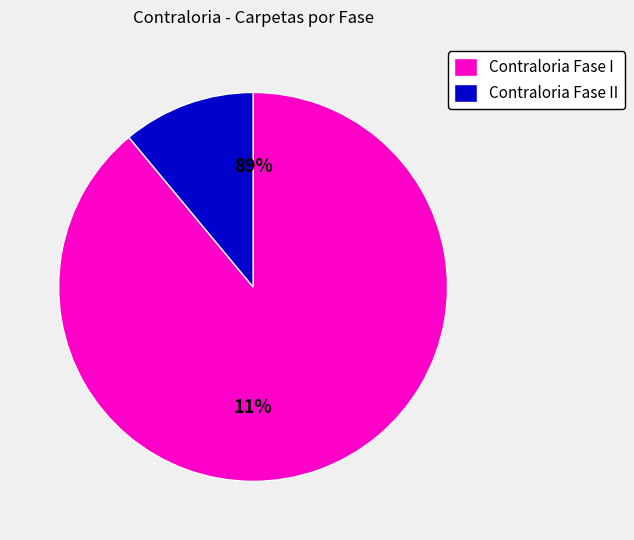

The 8880 slice represents 7% of the pie. True or false?

False